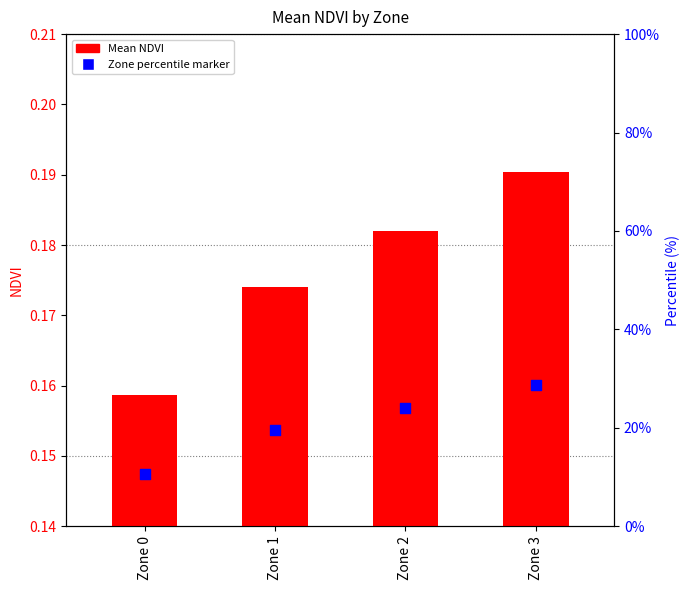

Which series contains the lowest Y value?

Mean NDVI